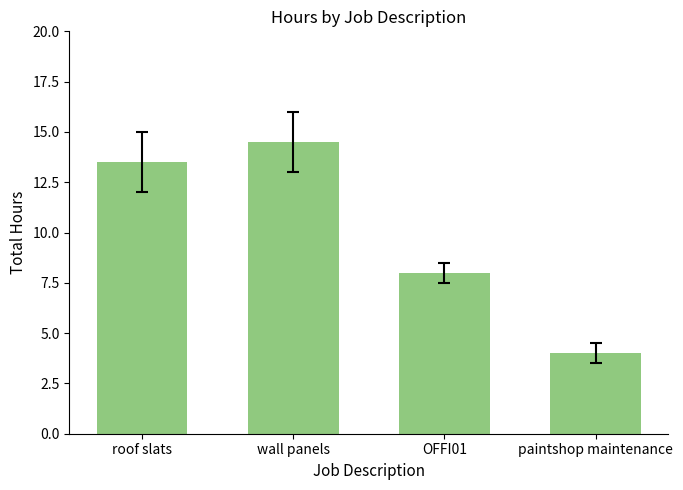

List the labels in order of value, smallest first.

paintshop maintenance, OFFI01, roof slats, wall panels